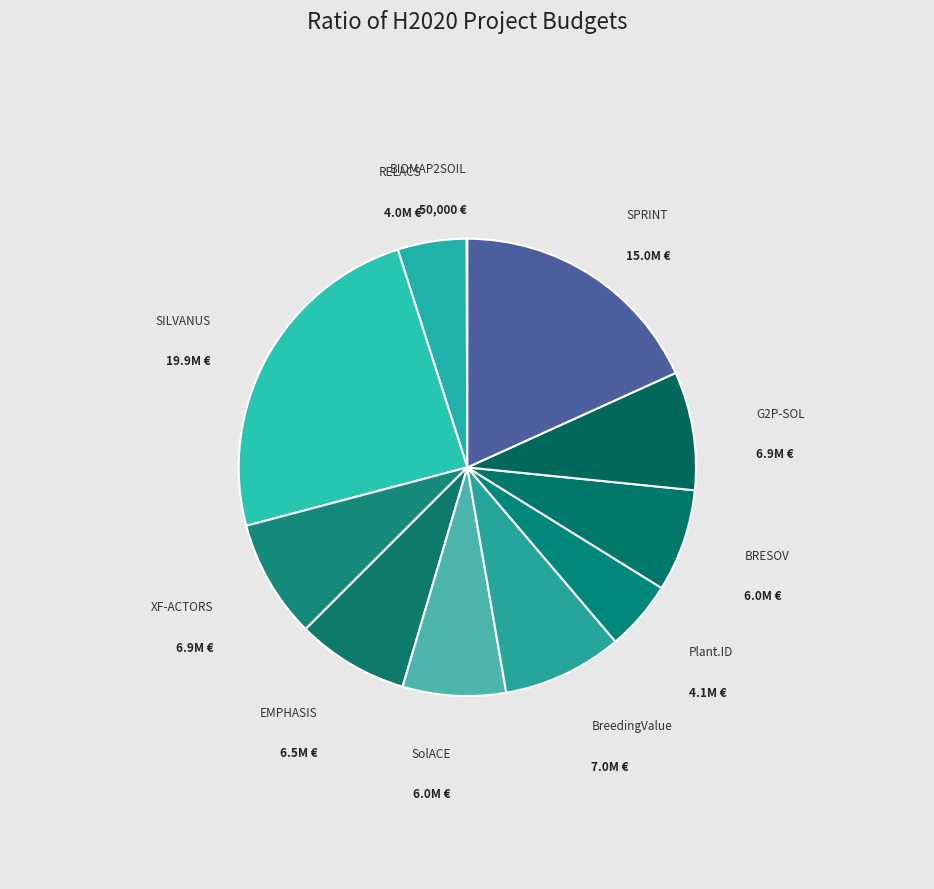

How many segments does this pie chart have?

11